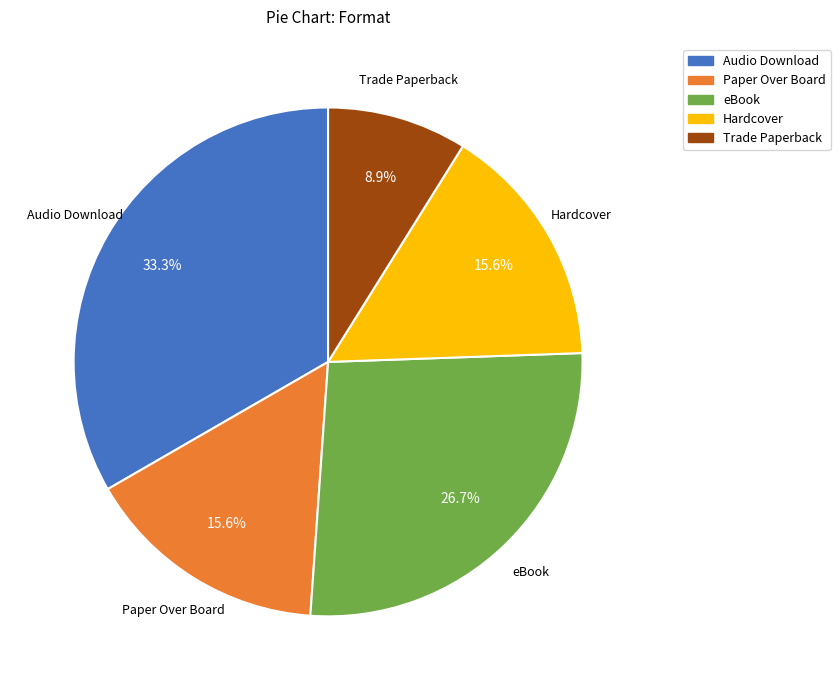

What percentage is NOT represented by Trade Paperback?

91.1%